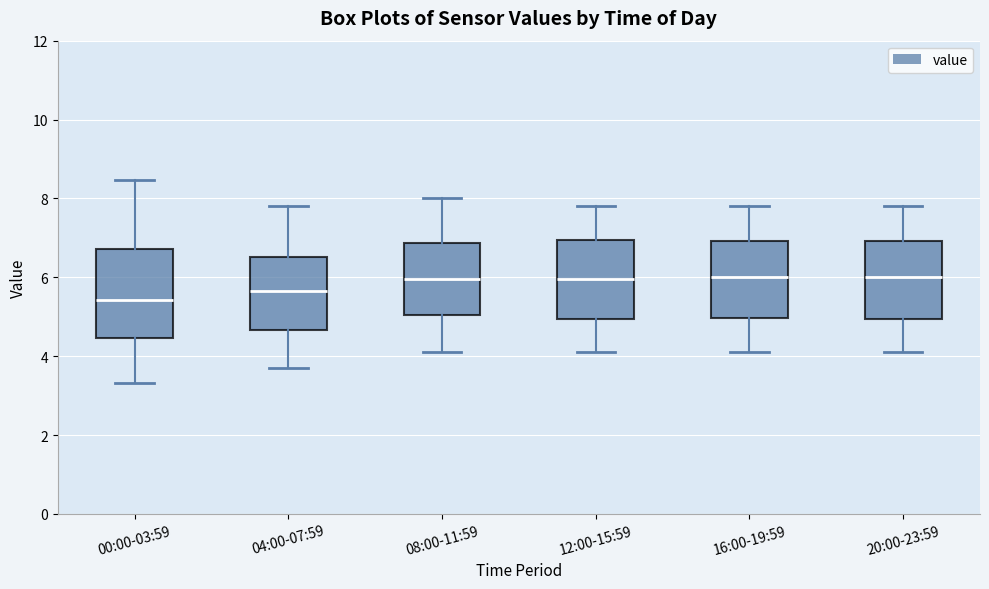

Which box is the tallest, from its lower edge to its upper edge?

00:00-03:59